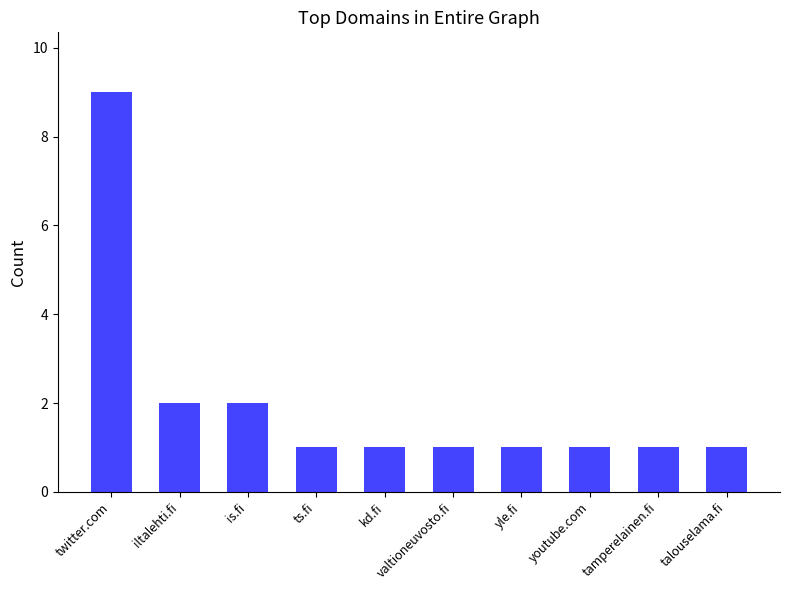

What is the label of the 7th bar from the left?

yle.fi